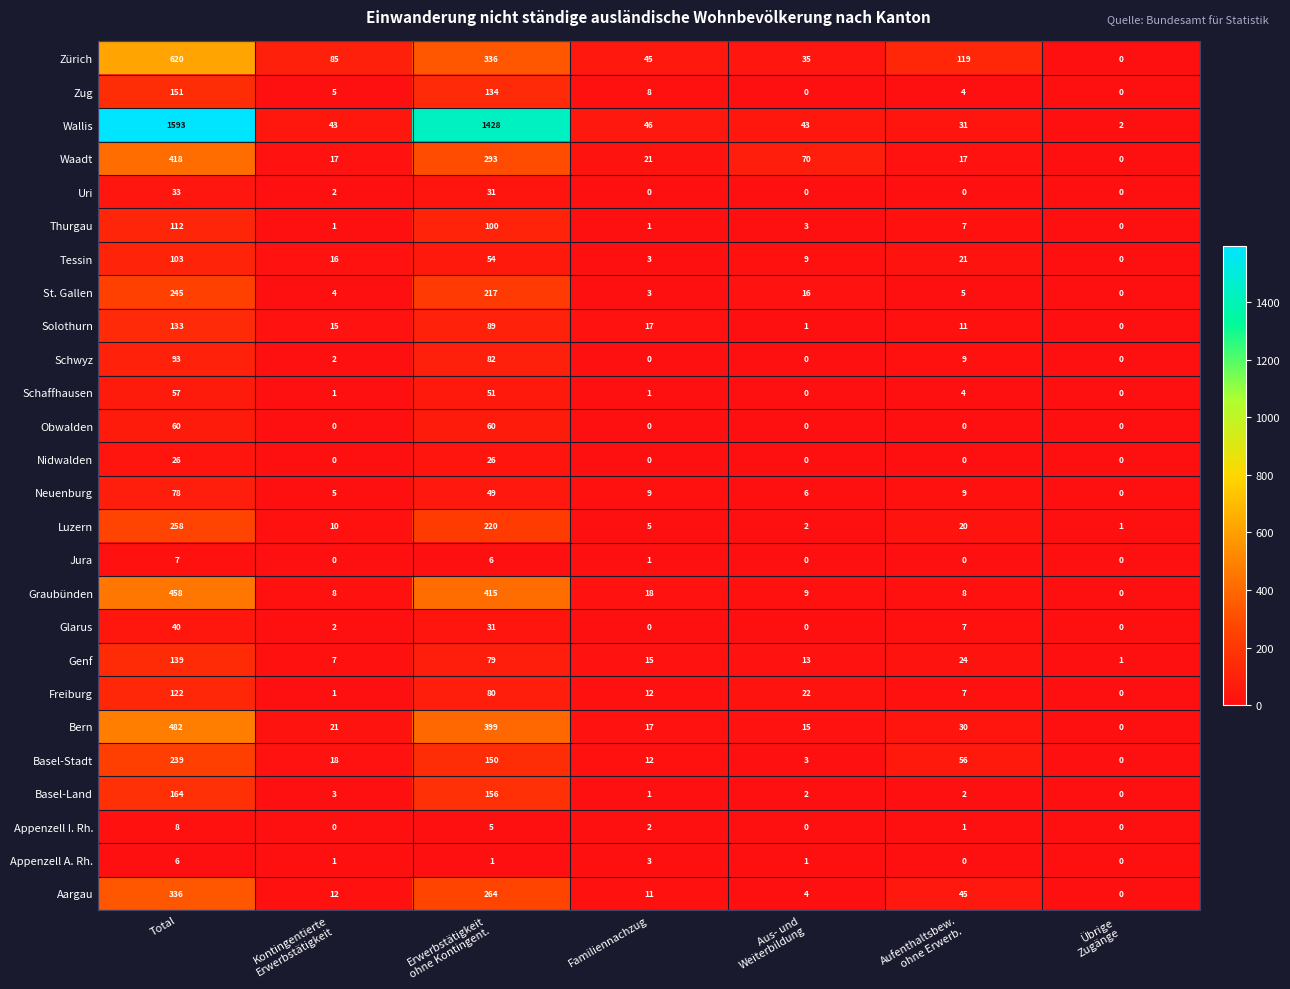

Where does the Aargau series first go above 12?

Total